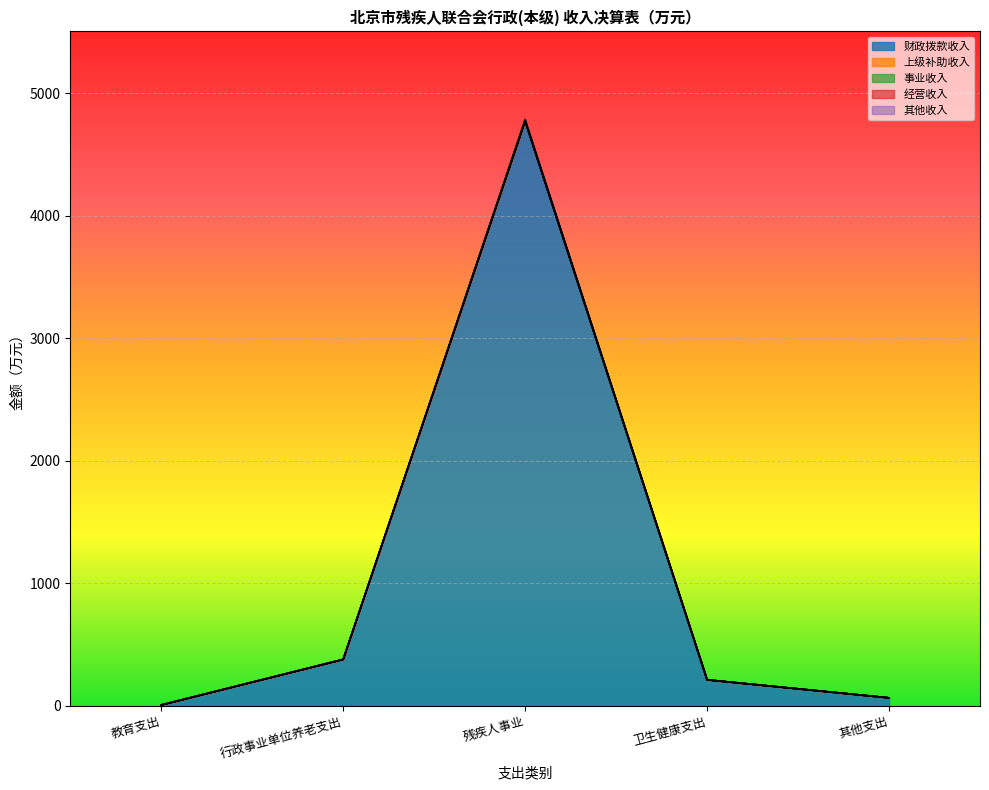

Does the chart display data point markers on the line(s)?

No